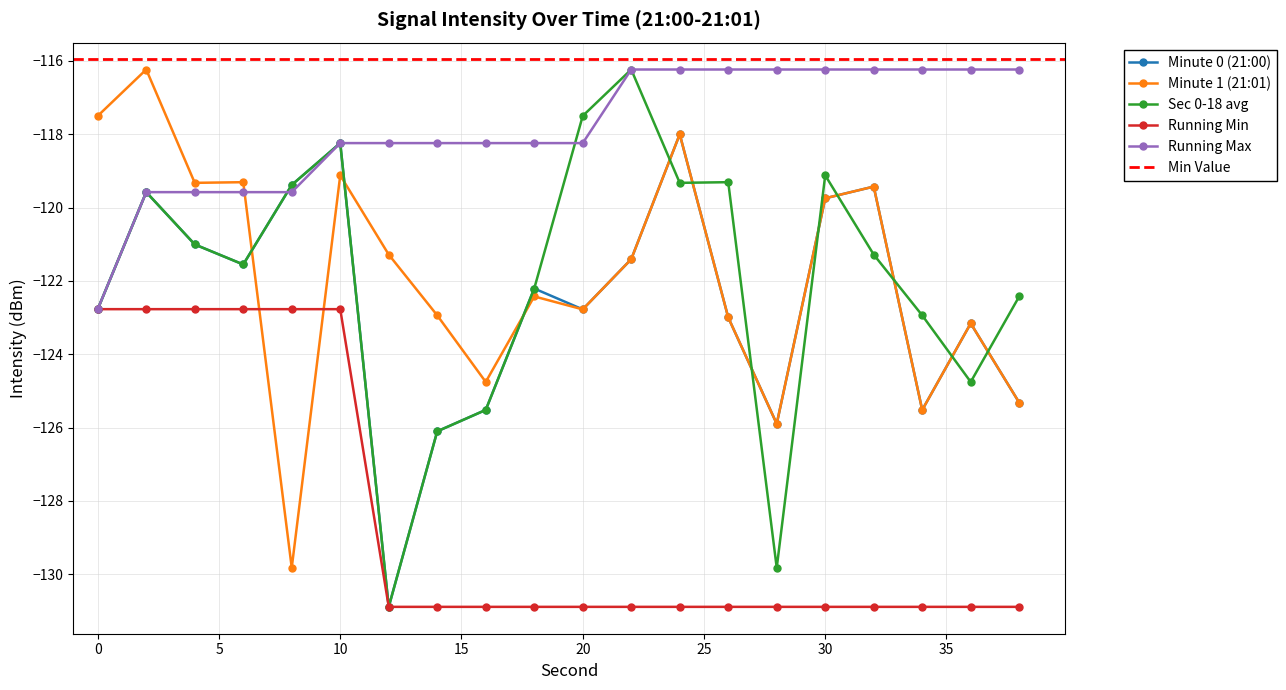

What is the total value across all series at 8?

-610.9